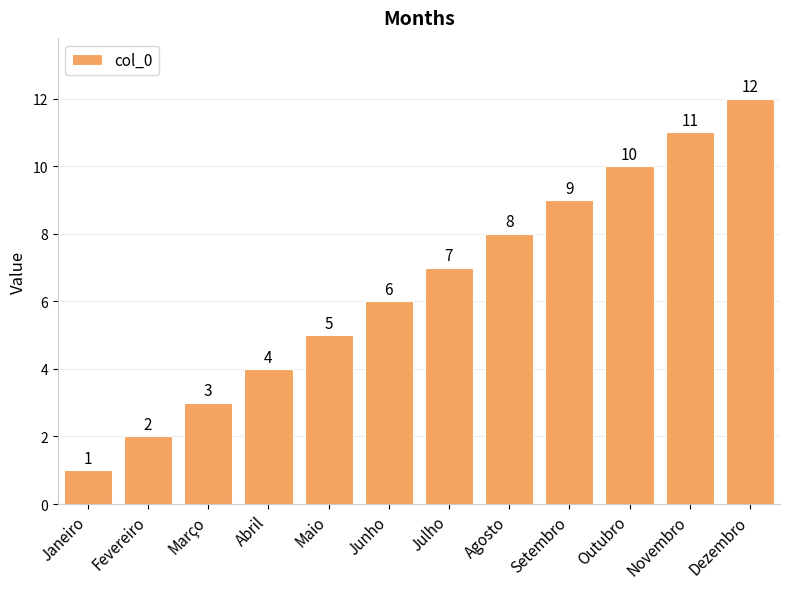

List the labels in order of value, largest first.

Dezembro, Novembro, Outubro, Setembro, Agosto, Julho, Junho, Maio, Abril, Março, Fevereiro, Janeiro